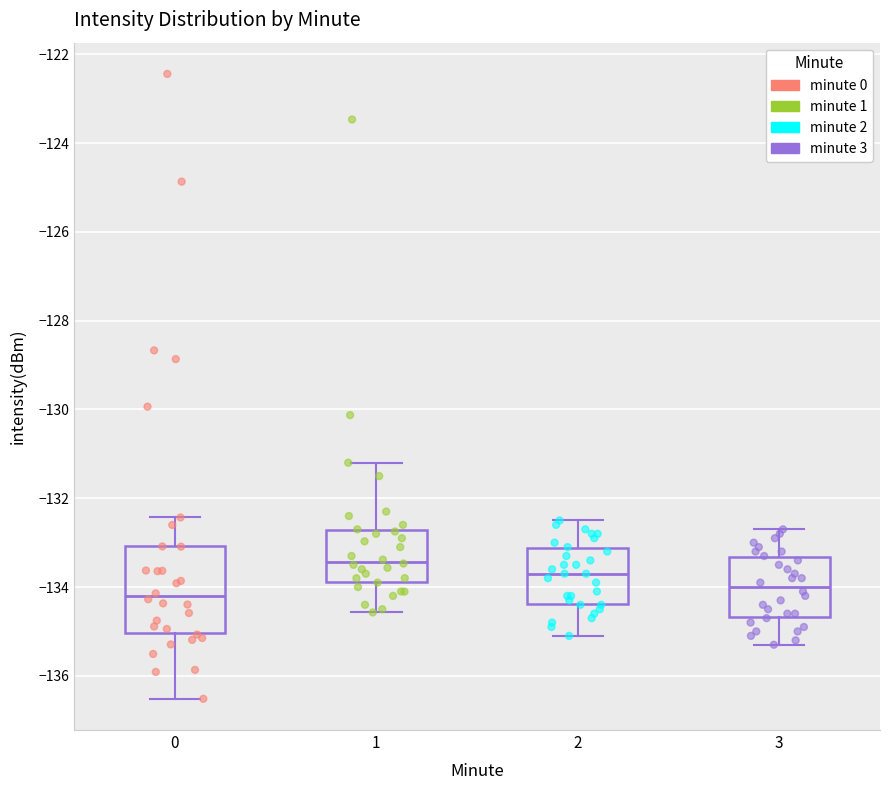

Reading left to right, transcribe this box plot: for each box, give where its median line is, the range the box spans, and where its two whiskers end, as read against the y-axis. The values are not printed on the chart, so give them approximately, as read against the axis.

0: median -134.2, box -135.0 to -133.0, whiskers -136.6 to -132.4
1: median -133.4, box -133.8 to -132.8, whiskers -134.6 to -131.2
2: median -133.6, box -134.4 to -133.2, whiskers -135.0 to -132.4
3: median -134.0, box -134.6 to -133.4, whiskers -135.2 to -132.6